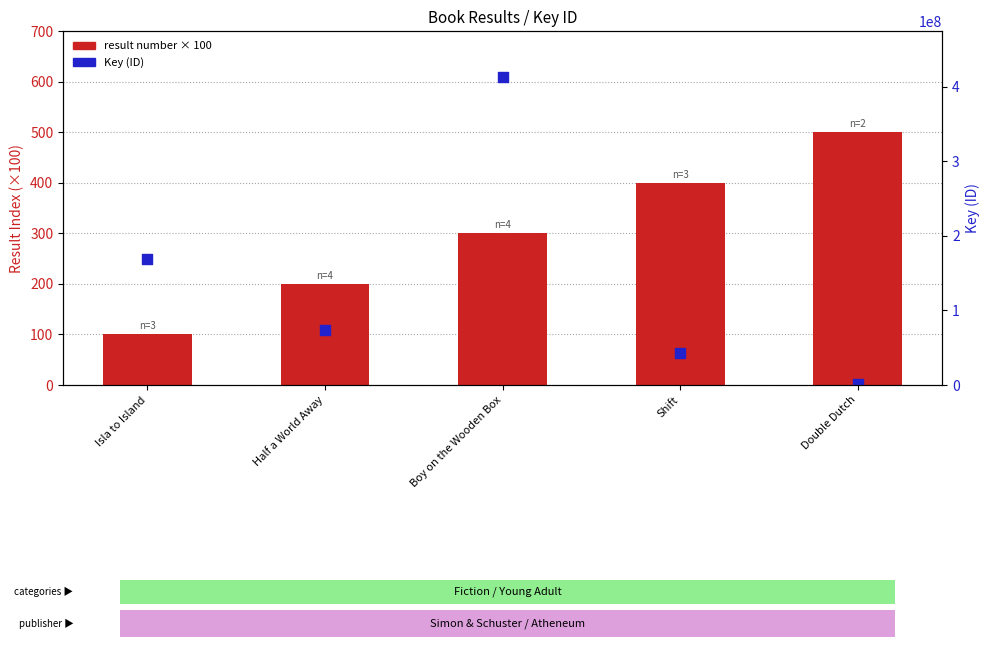

At which category is the sum across all series the highest?

Boy on the Wooden Box